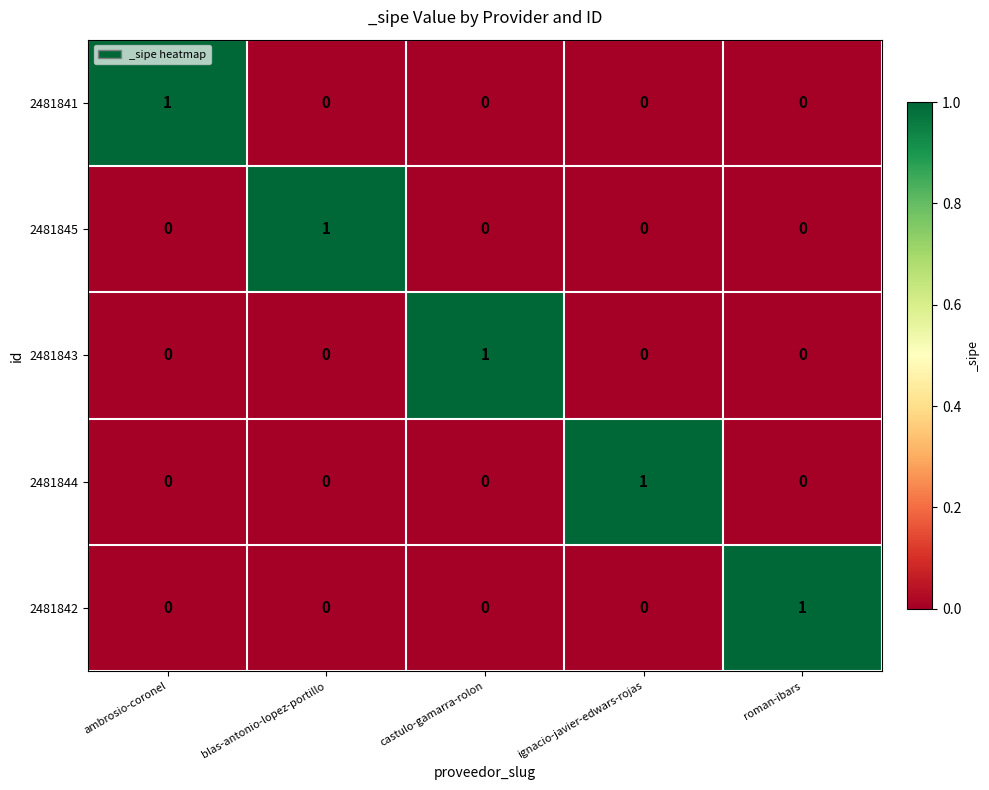

At how many categories does at least one series exceed 0?

5